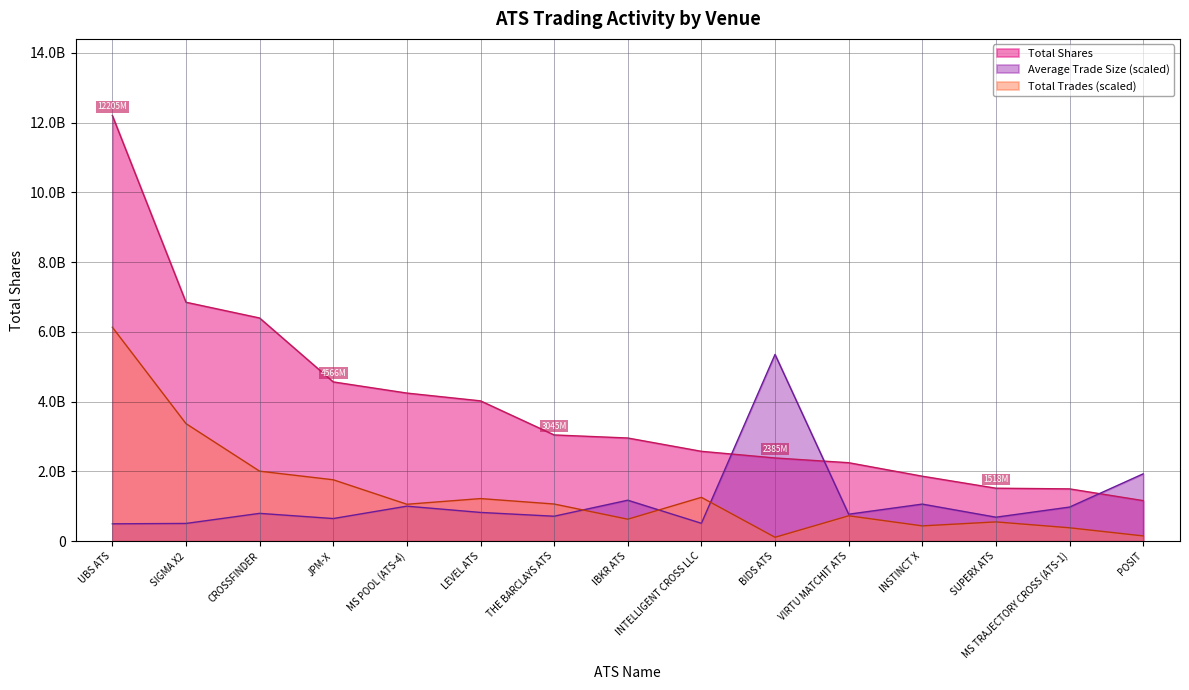

Rank the series at JPM-X from lowest to highest value.

Average Trade Size (scaled), Total Trades (scaled), Total Shares